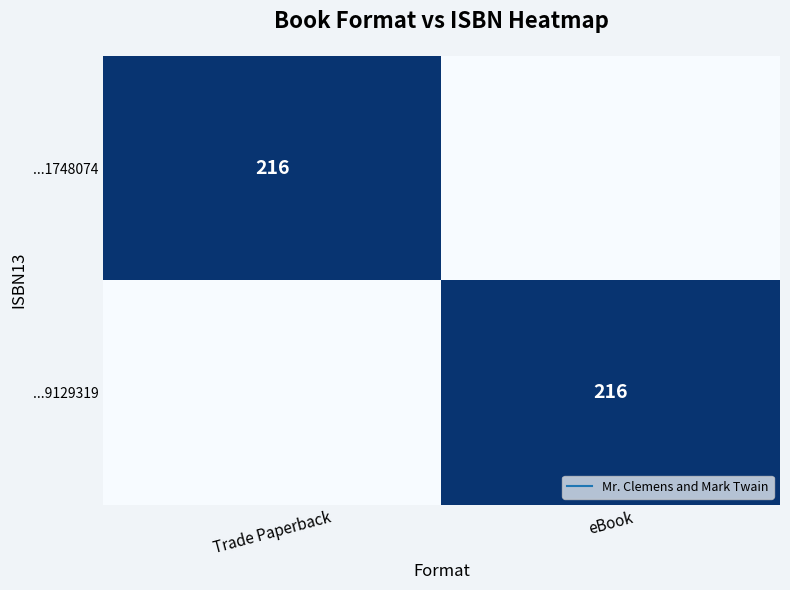

Which series has the largest total across all categories?

...1748074